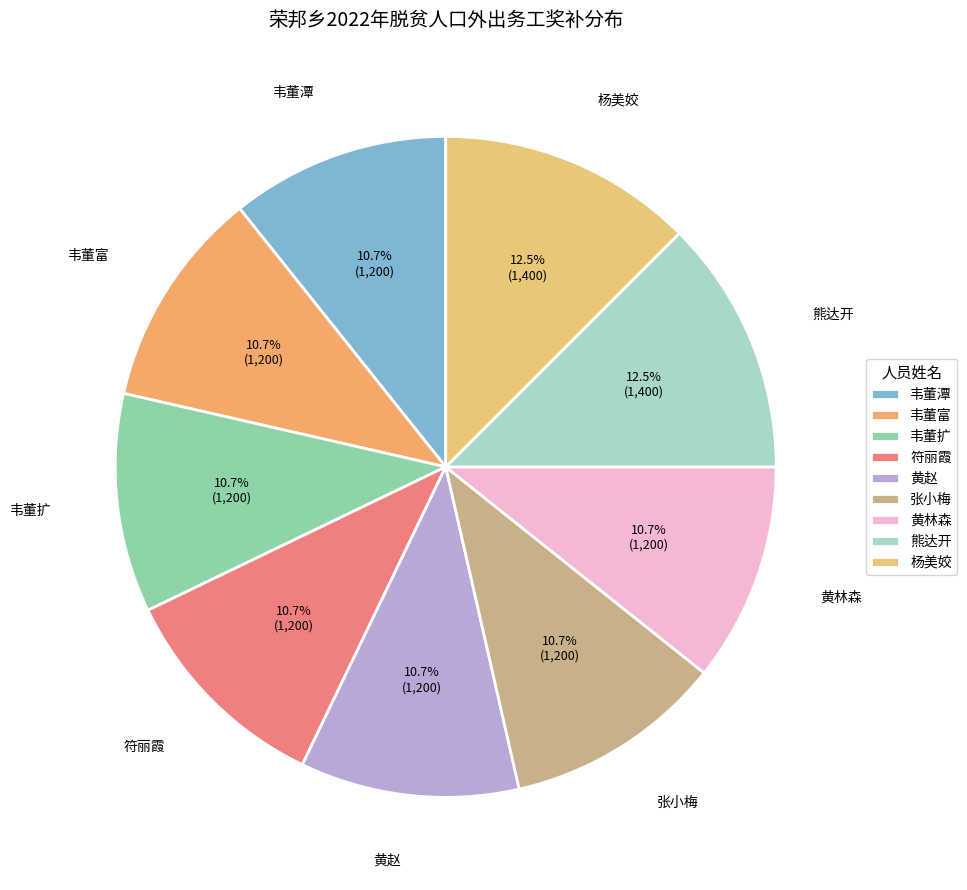

How many slices are in this pie chart?

9